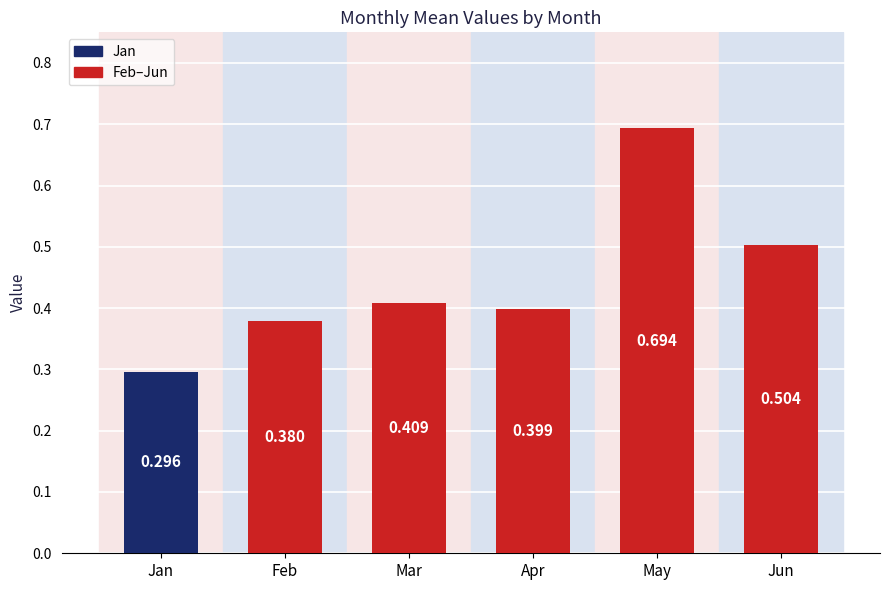

Does the chart contain stacked bars?

No